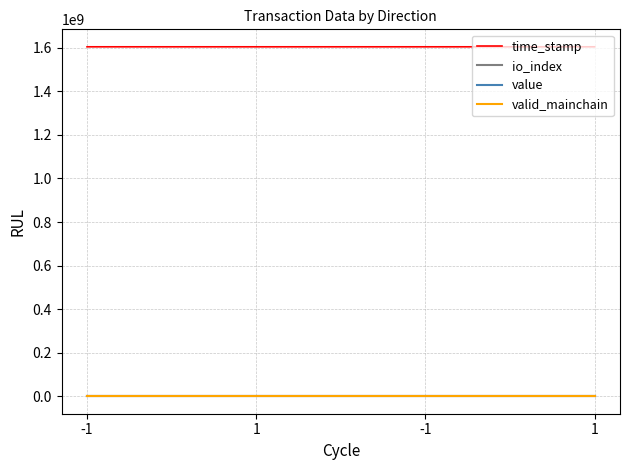

What is the value of the time_stamp point at the 2nd from the left?

1604623255.0